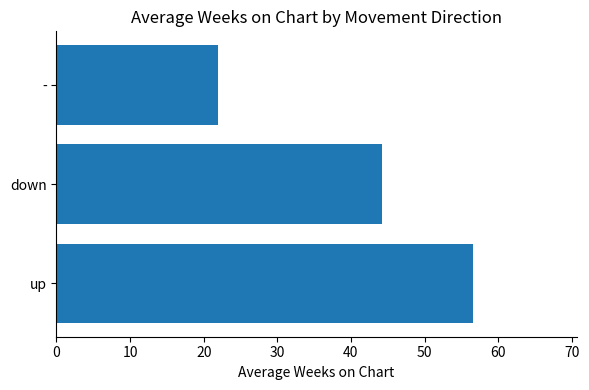

Rank the categories by value from highest to lowest.

up, down, -